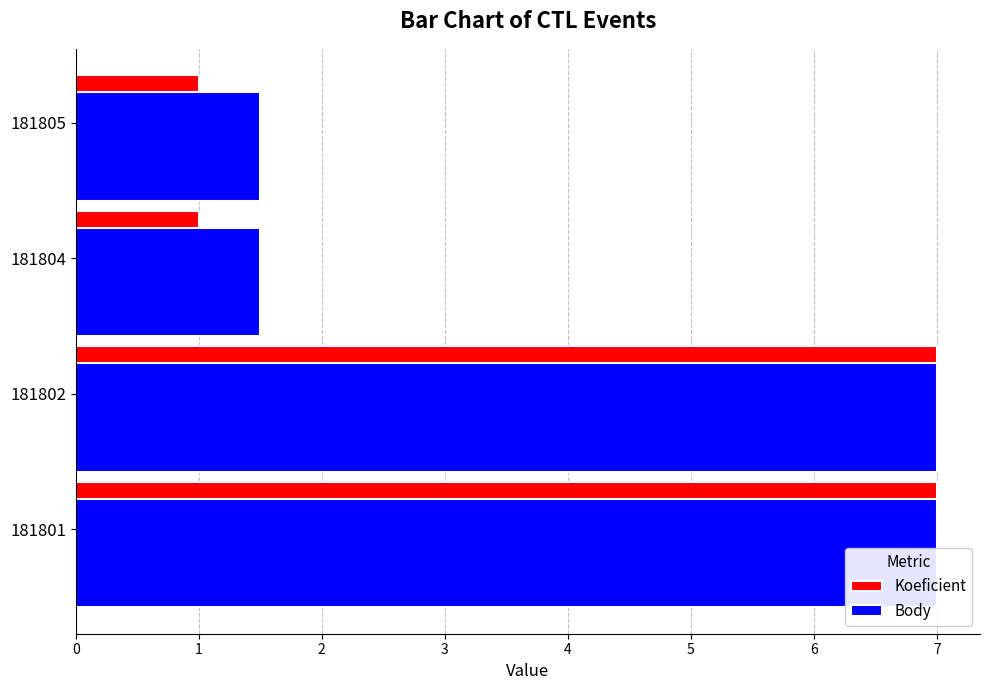

How many groups of bars are there?

4